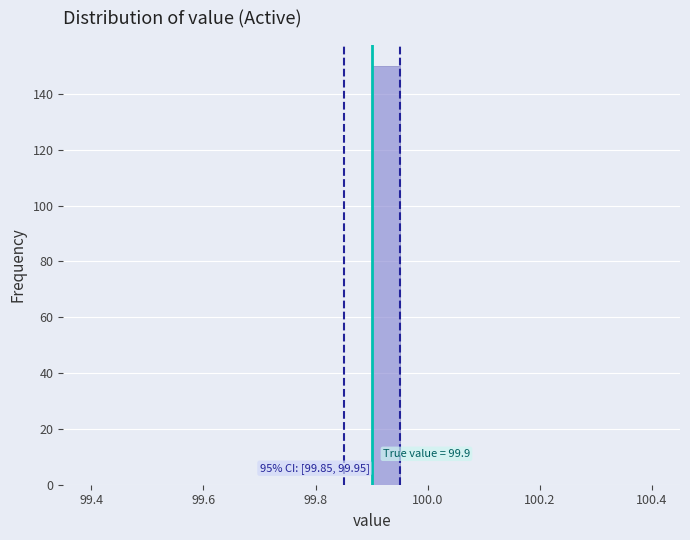

Around what value on the x-axis is the tallest bar? Give the approximate position of its centre, as read against the axis.

99.92